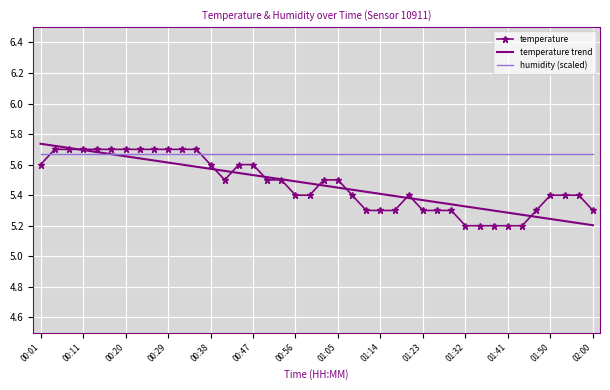

How many times do temperature and humidity (scaled) cross each other?

2